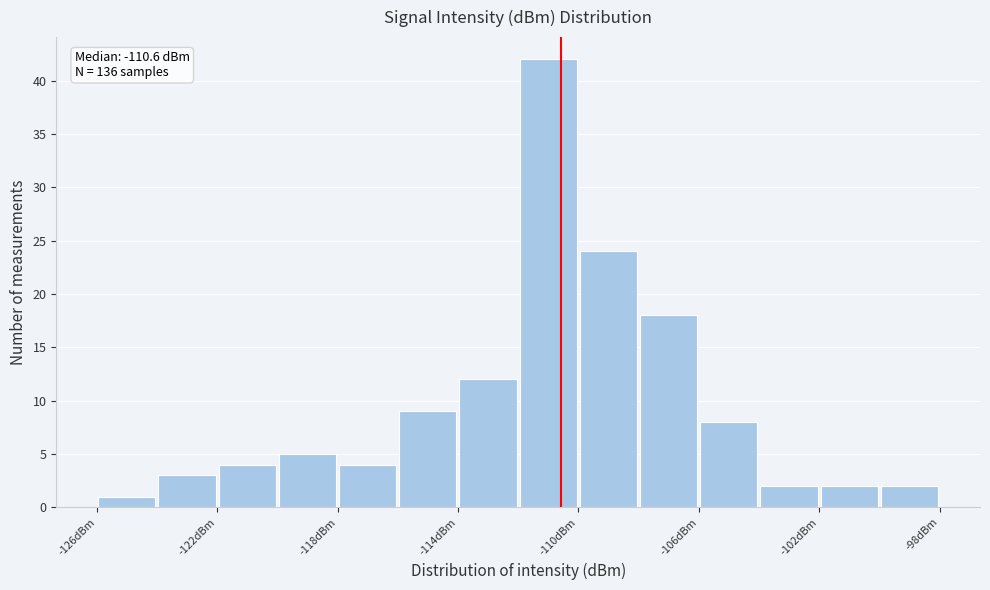

Which range on the x-axis has the tallest bar?

-112 to -110